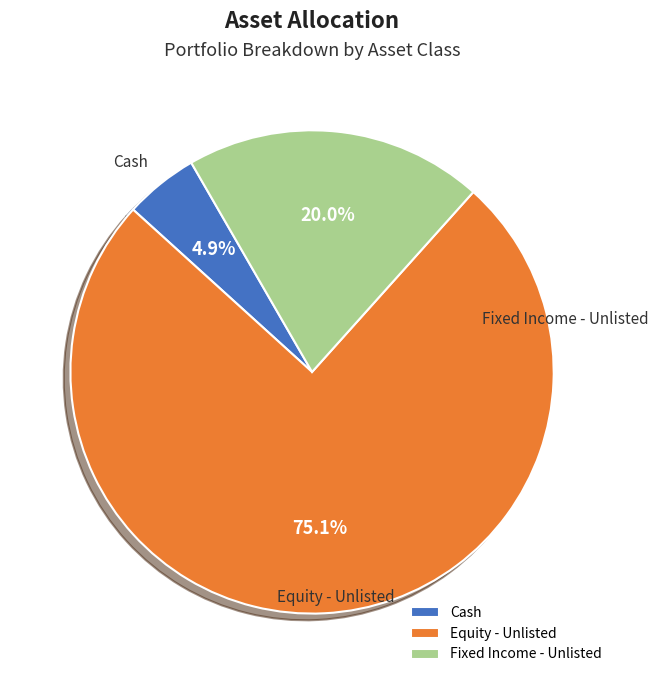

Which slice represents more than half of the pie?

Equity - Unlisted